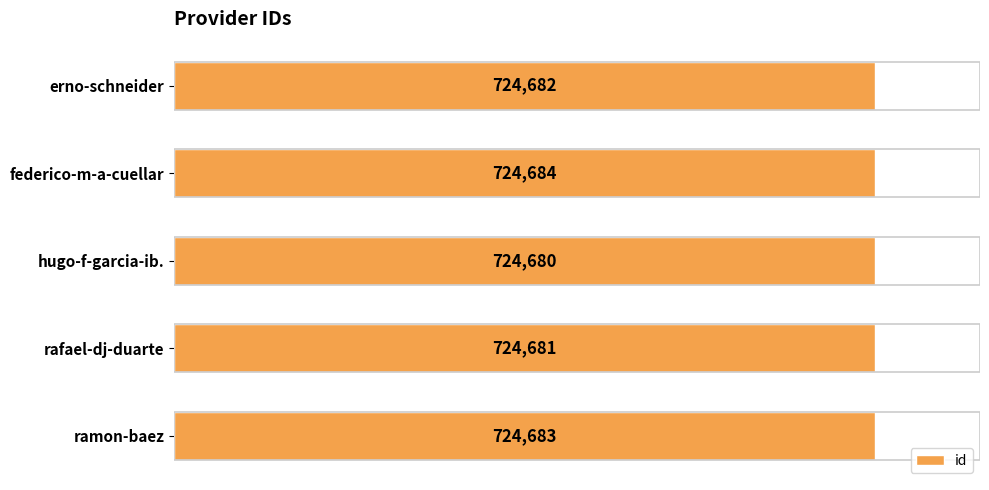

What is the approximate value at hugo-f-garcia-ib.?

724680